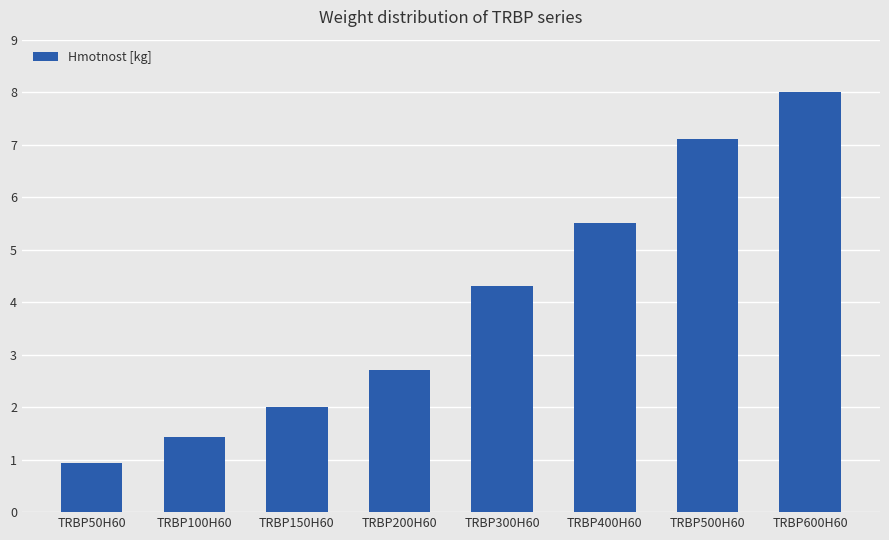

What is the change in value from TRBP400H60 to TRBP600H60?

+2.5